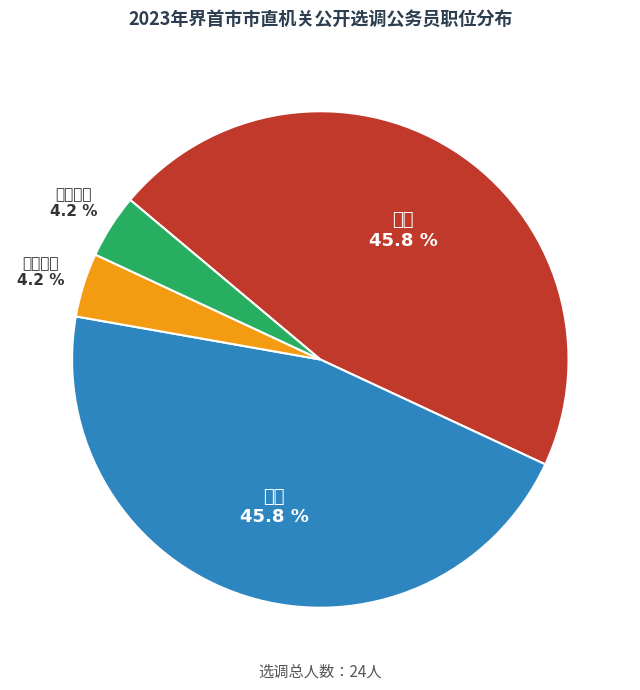

Does any single category account for the majority?

No